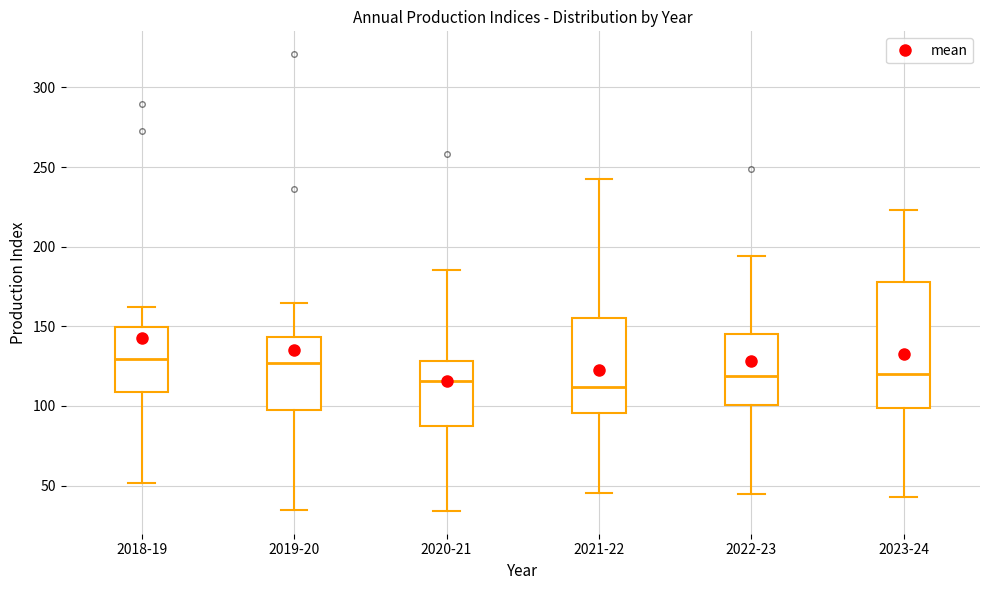

Reading left to right, transcribe this box plot: for each box, give where its median line is, the range the box spans, and where its two whiskers end, as read against the y-axis. The values are not printed on the chart, so give them approximately, as read against the axis.

2018-19: median 130, box 110 to 150, whiskers 50 to 160
2019-20: median 125, box 100 to 145, whiskers 35 to 165
2020-21: median 115, box 85 to 130, whiskers 35 to 185
2021-22: median 110, box 95 to 155, whiskers 45 to 245
2022-23: median 120, box 100 to 145, whiskers 45 to 195
2023-24: median 120, box 100 to 180, whiskers 45 to 225